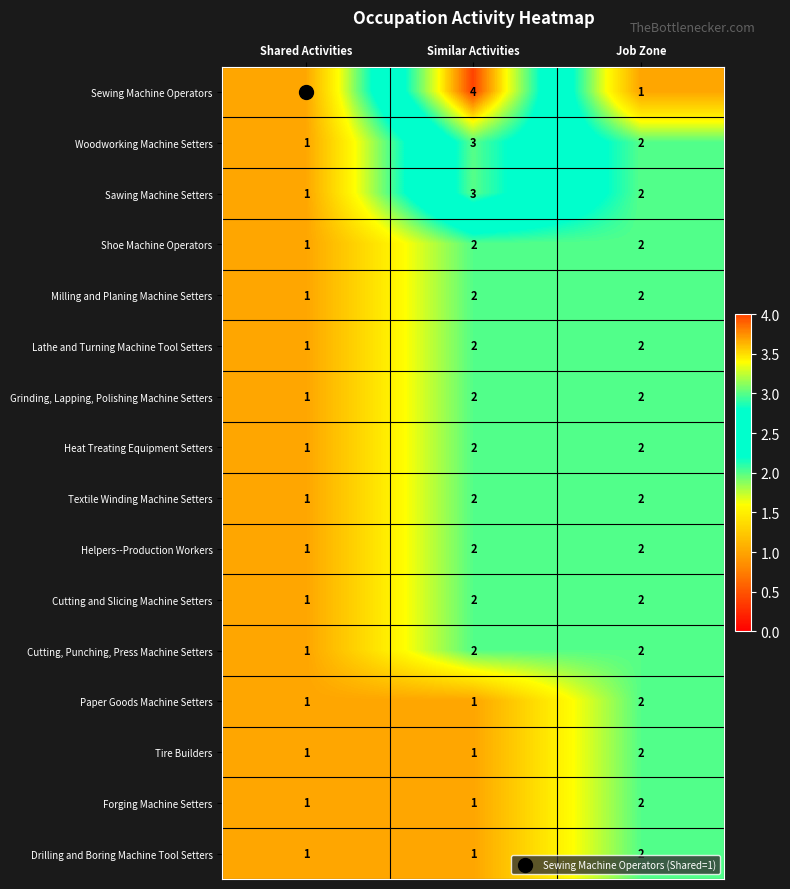

How many Tire Builders values are between 1 and 2?

3